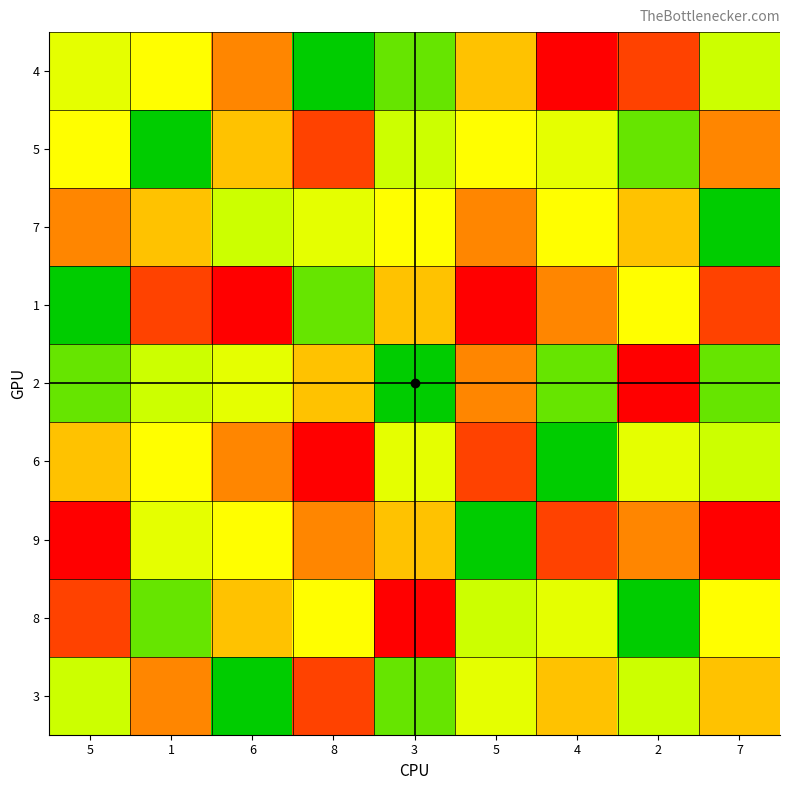

Reading left to right, transcribe all the data shown in this chart.

4: 5=4	1=5	6=7	8=1	3=2	5=6	4=9	2=8	7=3
5: 5=5	1=1	6=6	8=8	3=3	5=5	4=4	2=2	7=7
7: 5=7	1=6	6=3	8=4	3=5	5=7	4=5	2=6	7=1
1: 5=1	1=8	6=9	8=2	3=6	5=9	4=7	2=5	7=8
2: 5=2	1=3	6=4	8=6	3=1	5=7	4=2	2=9	7=2
6: 5=6	1=5	6=7	8=9	3=4	5=8	4=1	2=4	7=3
9: 5=9	1=4	6=5	8=7	3=6	5=1	4=8	2=7	7=9
8: 5=8	1=2	6=6	8=5	3=9	5=3	4=4	2=1	7=5
3: 5=3	1=7	6=1	8=8	3=2	5=4	4=6	2=3	7=6